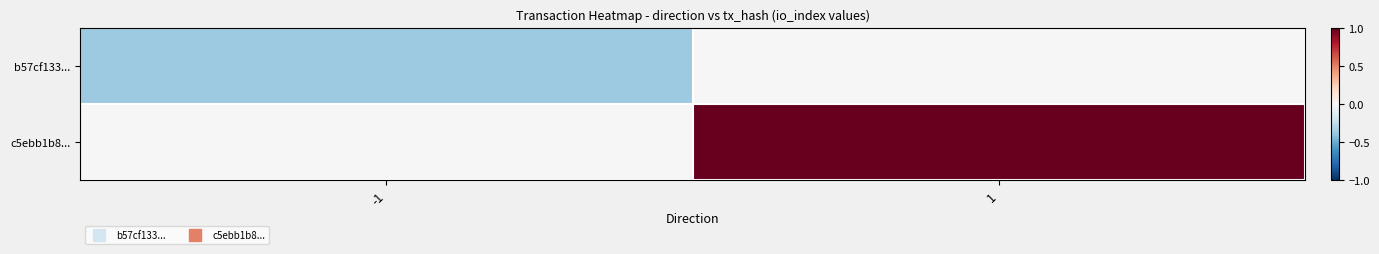

What is the minimum value shown in the chart?

-0.4